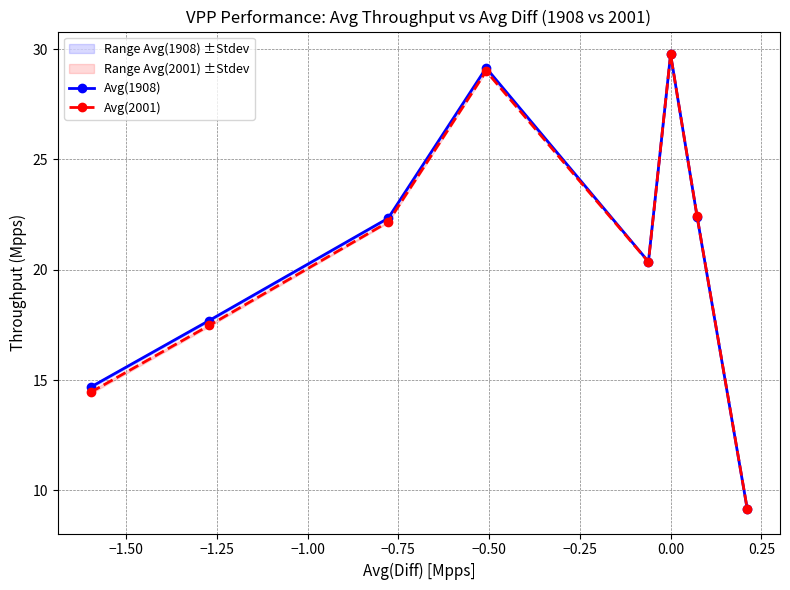

What is the value of the Avg(1908) point at the 5th from the left?

20.4